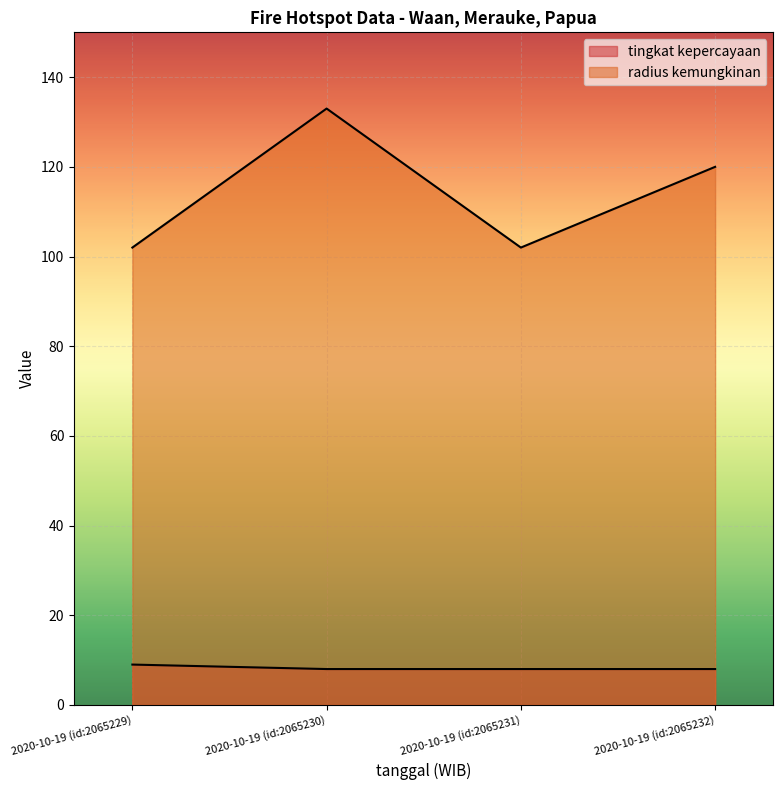

True or false: radius kemungkinan has more than 2 interior local peaks.

False